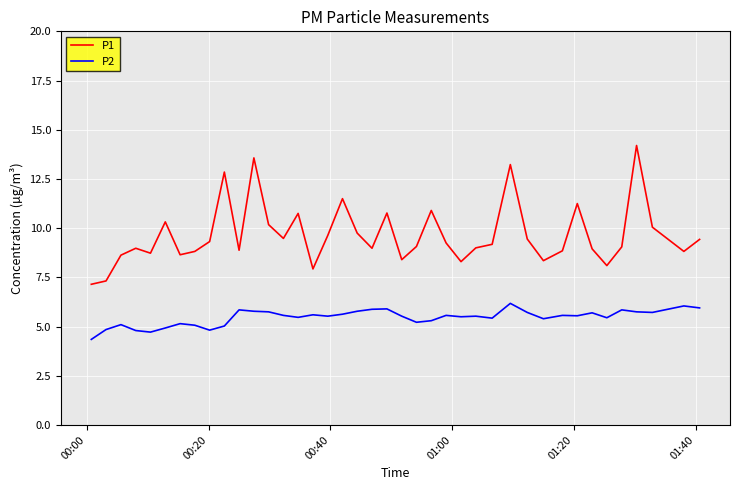

Which series has the largest total across all categories?

P1